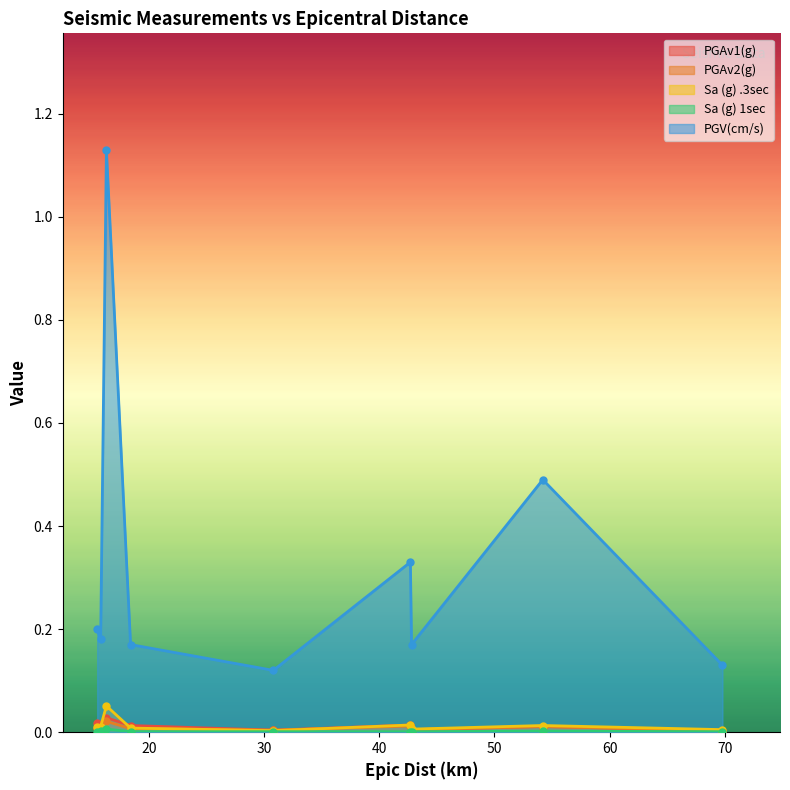

What is the average value of the PGV(cm/s) series?

0.3